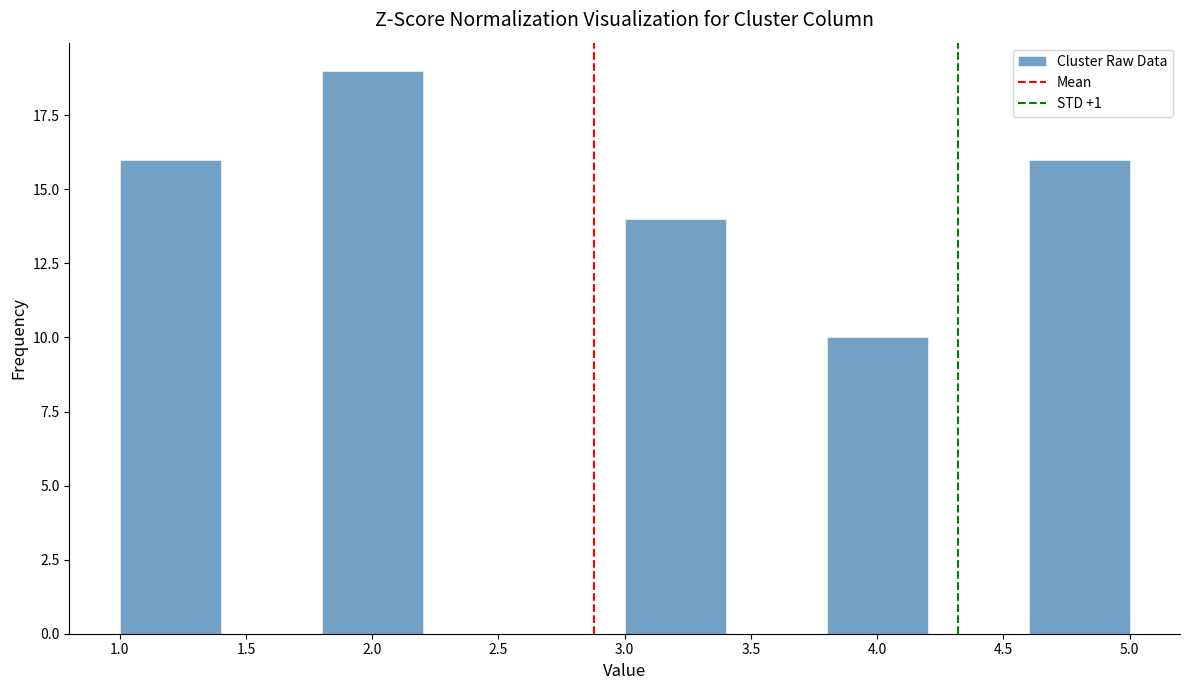

Reading left to right, transcribe this chart: for each bar, give the range it covers on the x-axis and its height. The values are not printed on the chart, so give them approximately, as read against the axis.

1.0 to 1.4: 16
1.4 to 1.8: 0
1.8 to 2.2: 19
2.2 to 2.6: 0
2.6 to 3.0: 0
3.0 to 3.4: 14
3.4 to 3.8: 0
3.8 to 4.2: 10
4.2 to 4.6: 0
4.6 to 5.0: 16